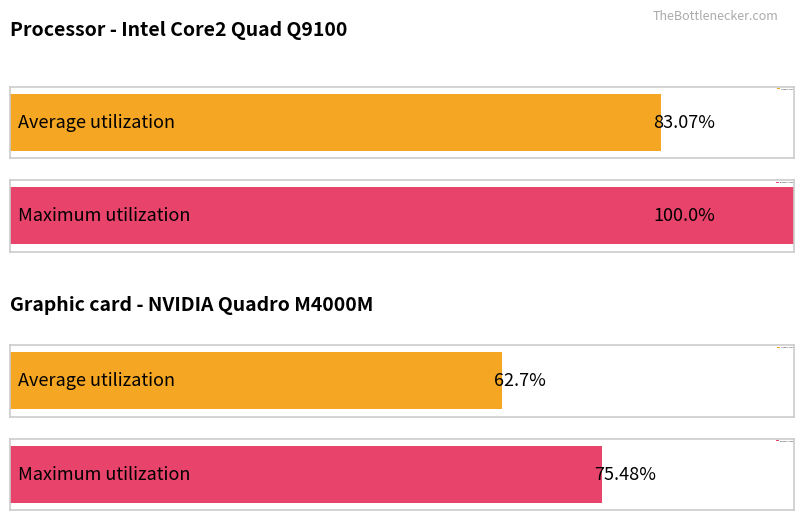

How many bars are there in each group?

2